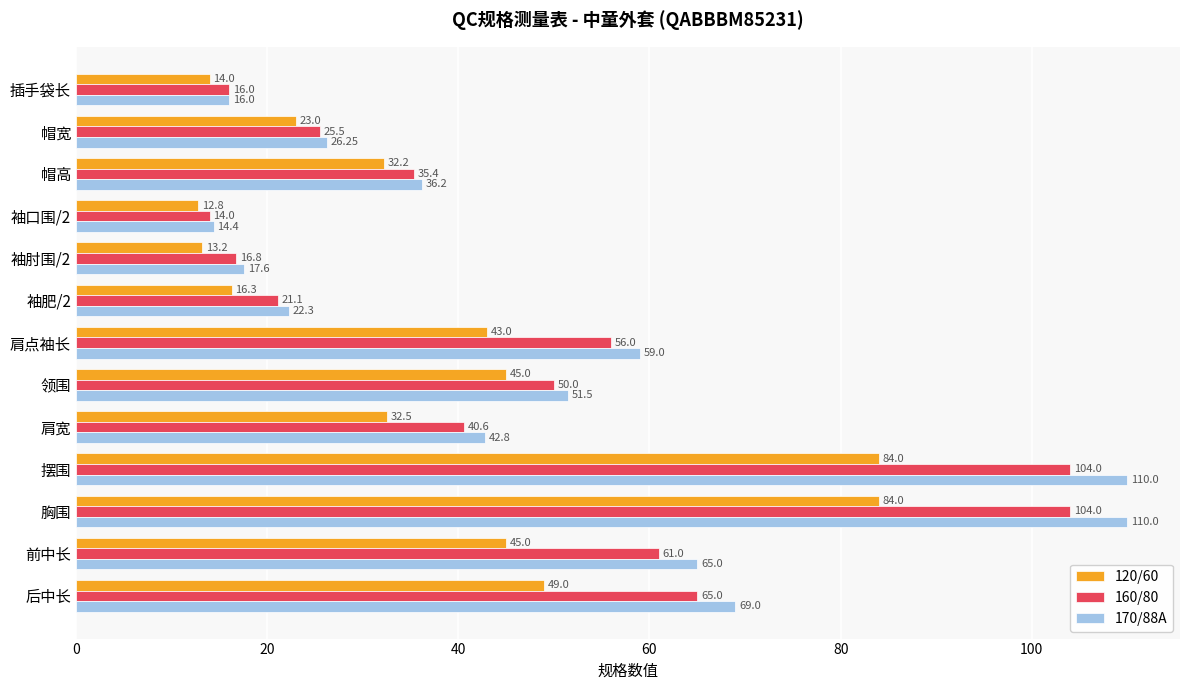

At 肩点袖长, list the series in order from smallest to largest.

120/60, 160/80, 170/88A